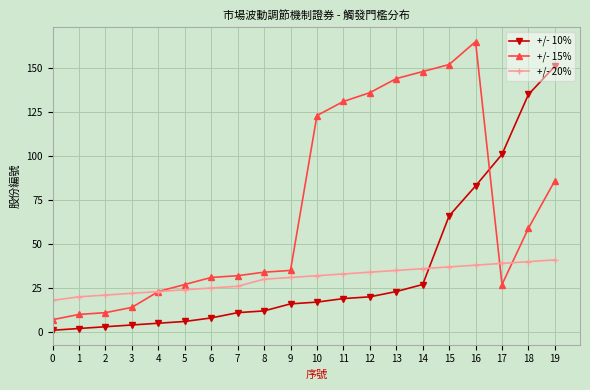

Which series has the largest range (max minus min)?

+/- 15%